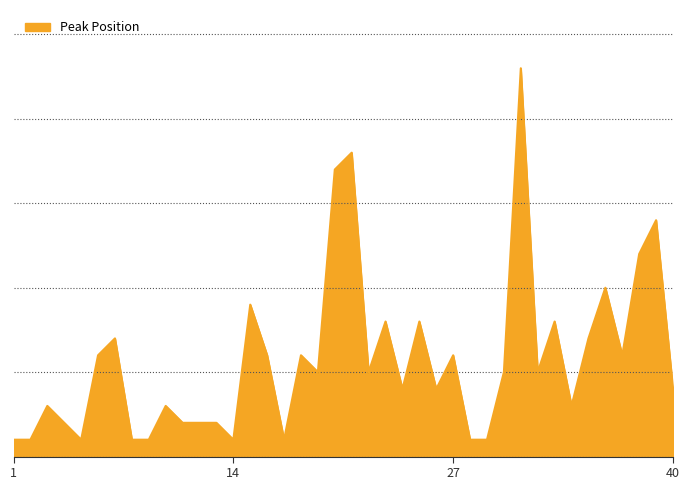

What is the smallest value displayed?

1